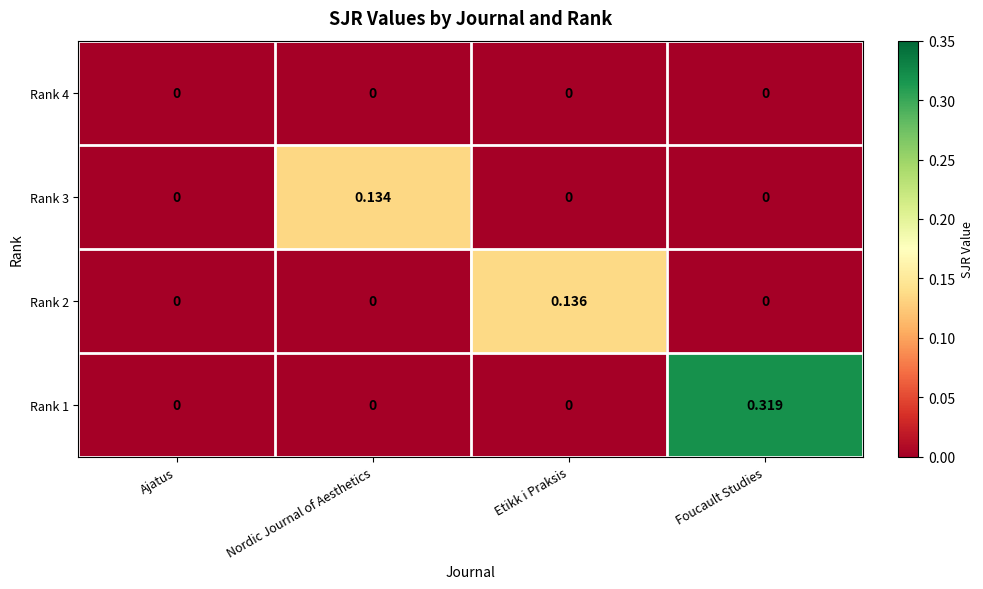

At which category is the sum across all series the highest?

Foucault Studies